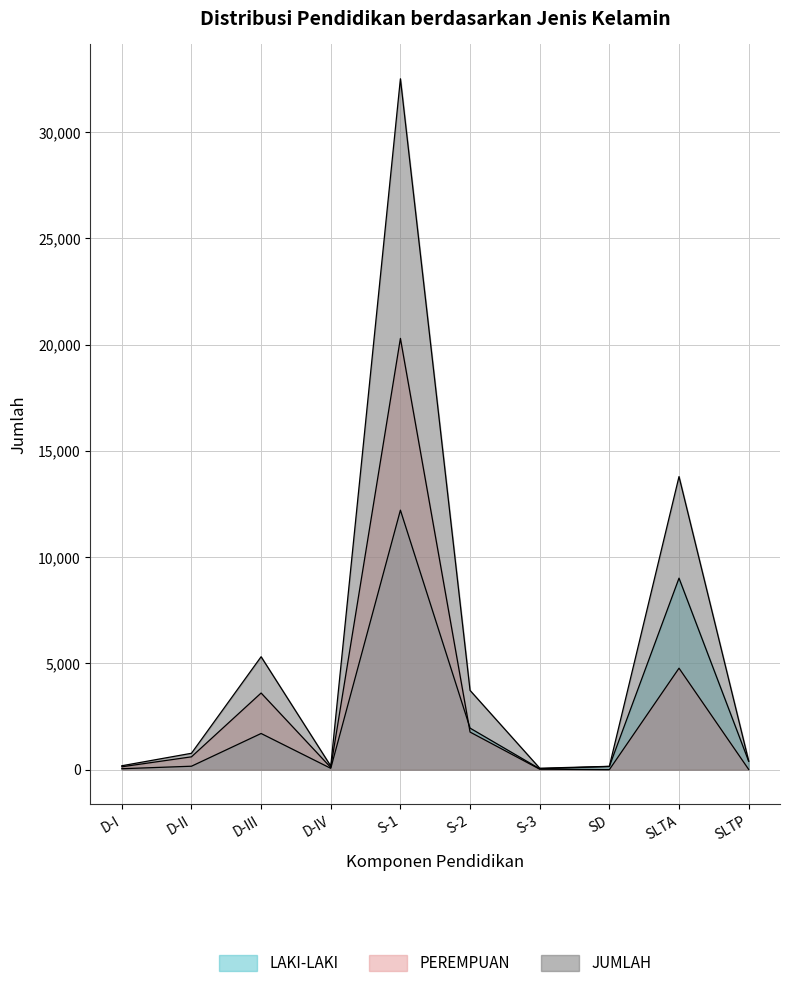

How many interior local peaks does the LAKI-LAKI series have?

3